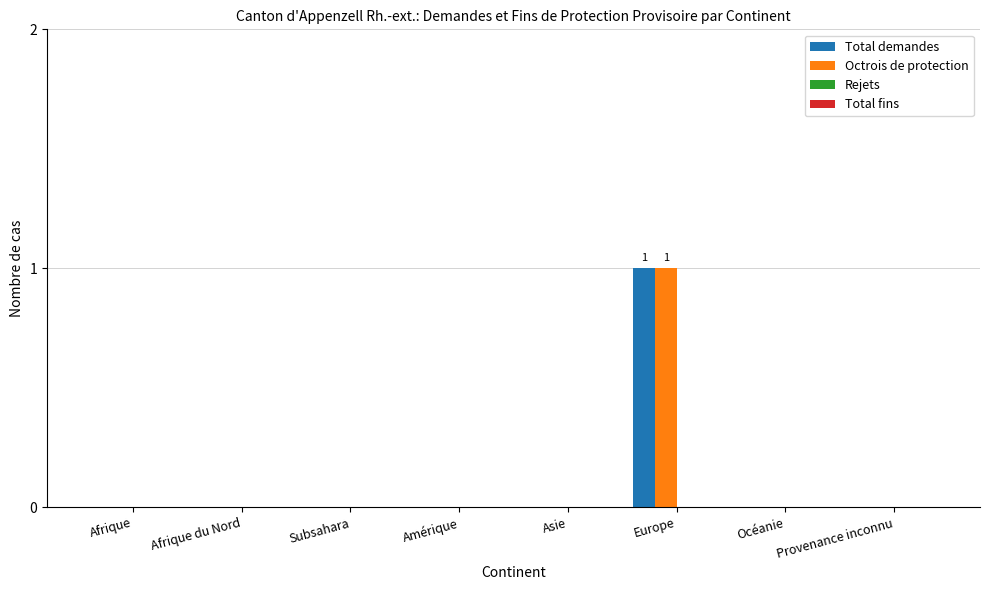

At which category is the sum across all series the highest?

Europe